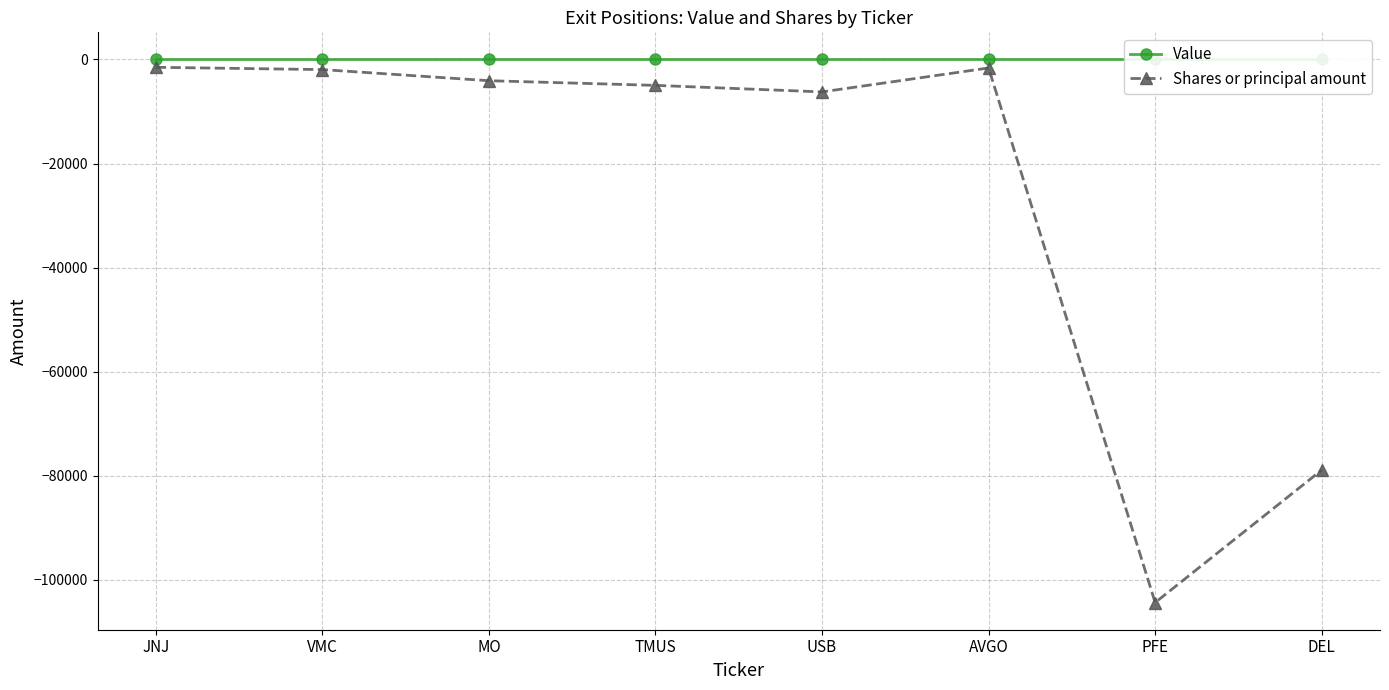

Reading left to right, list all the values displayed in this chart.

Value: JNJ=0	VMC=0	MO=0	TMUS=0	USB=0	AVGO=0	PFE=0	DEL=0
Shares or principal amount: JNJ=-1500	VMC=-1943	MO=-4080	TMUS=-4977	USB=-6231	AVGO=-1630	PFE=-104408	DEL=-78926